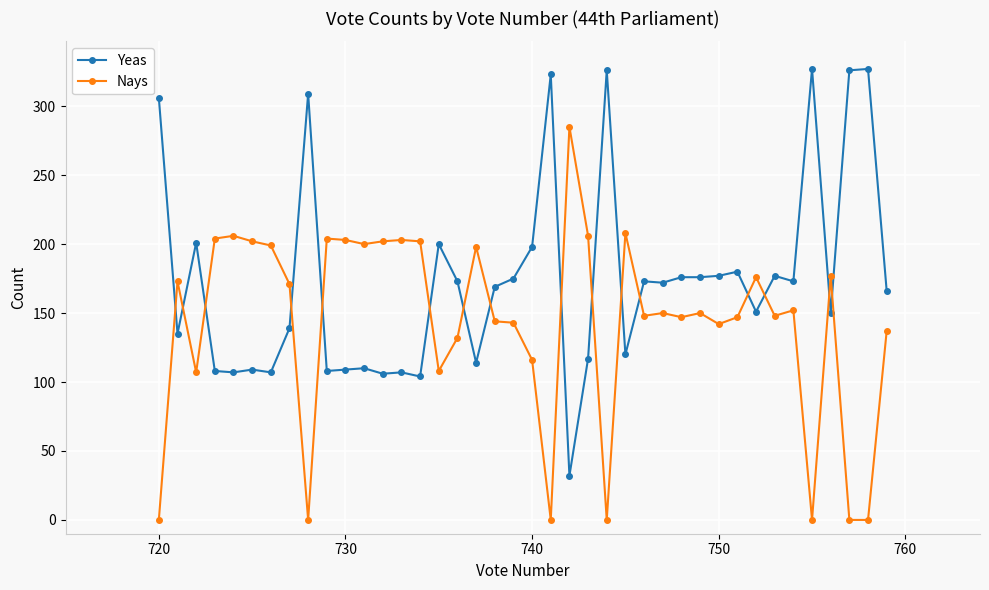

What is the difference between the maximum and minimum values in the Nays series?

285